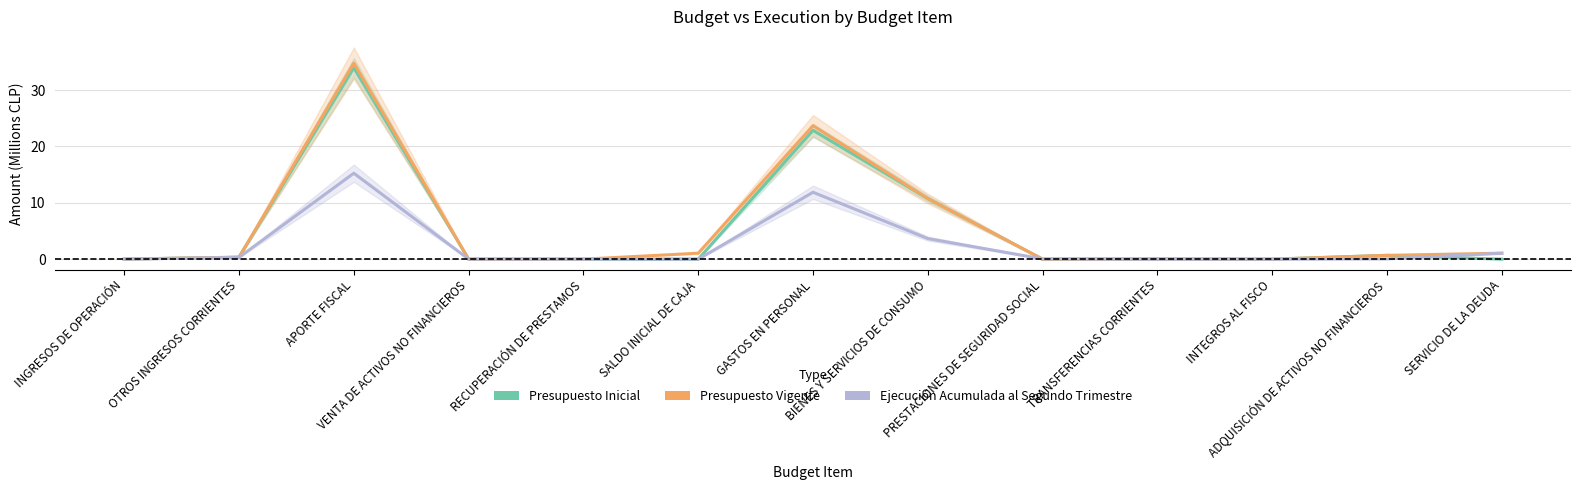

Count the number of data series in this chart.

3